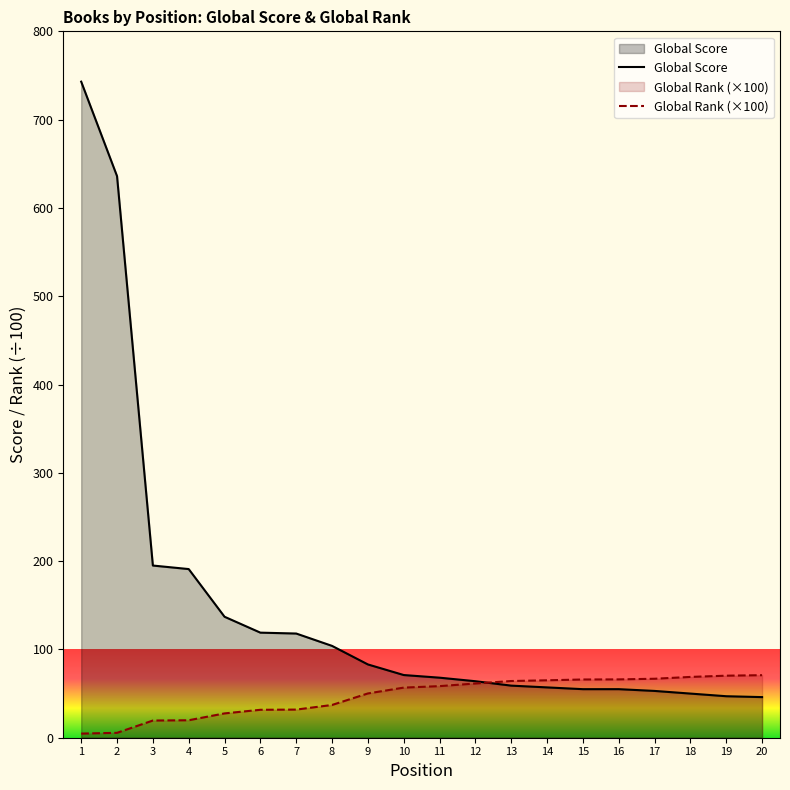

Rank the series at 20 from lowest to highest value.

Global Score, Global Rank (×100)